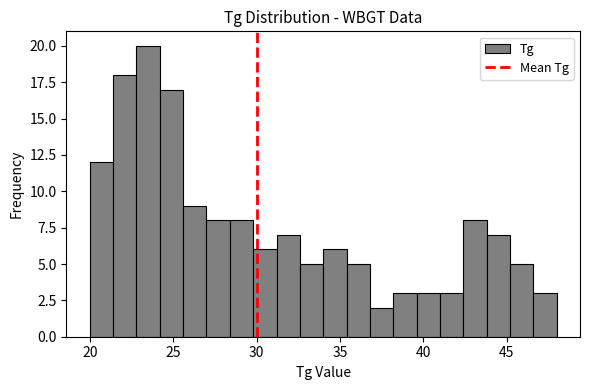

Around what value on the x-axis is the tallest bar? Give the approximate position of its centre, as read against the axis.

23.5